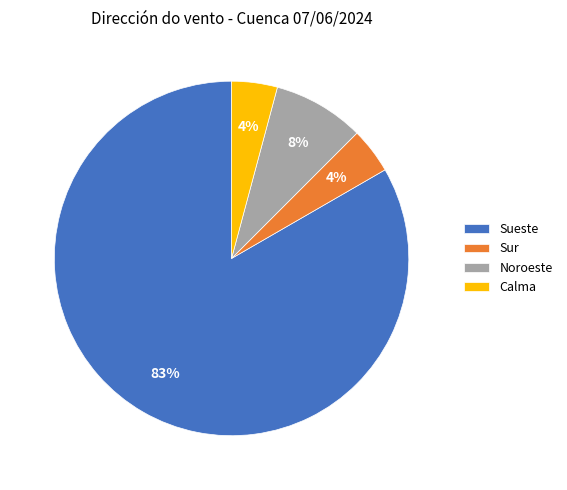

What is the ratio of the value at Calma to the value at Noroeste?

0.5